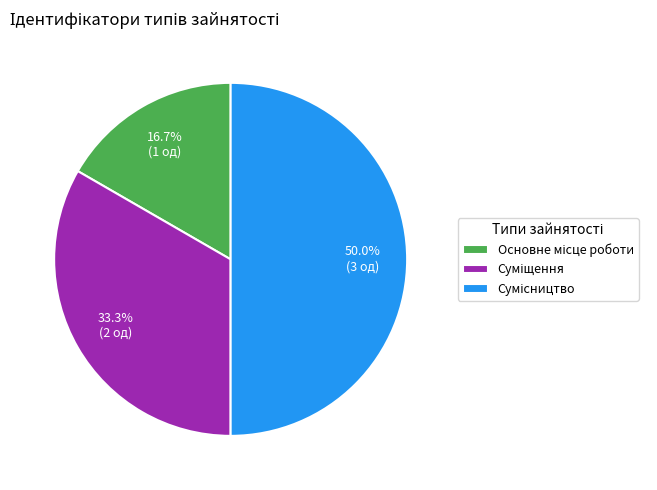

Is there a majority slice in this chart?

No